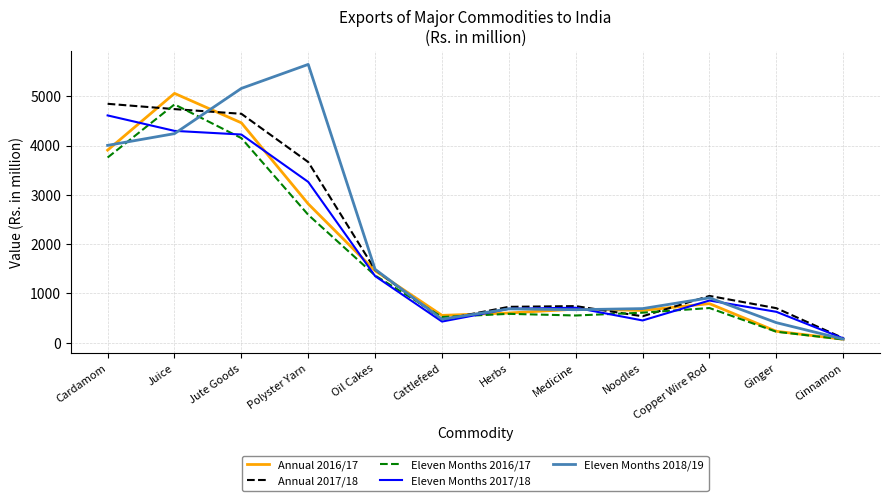

True or false: Annual 2017/18 and Eleven Months 2018/19 intersect in this chart.

True